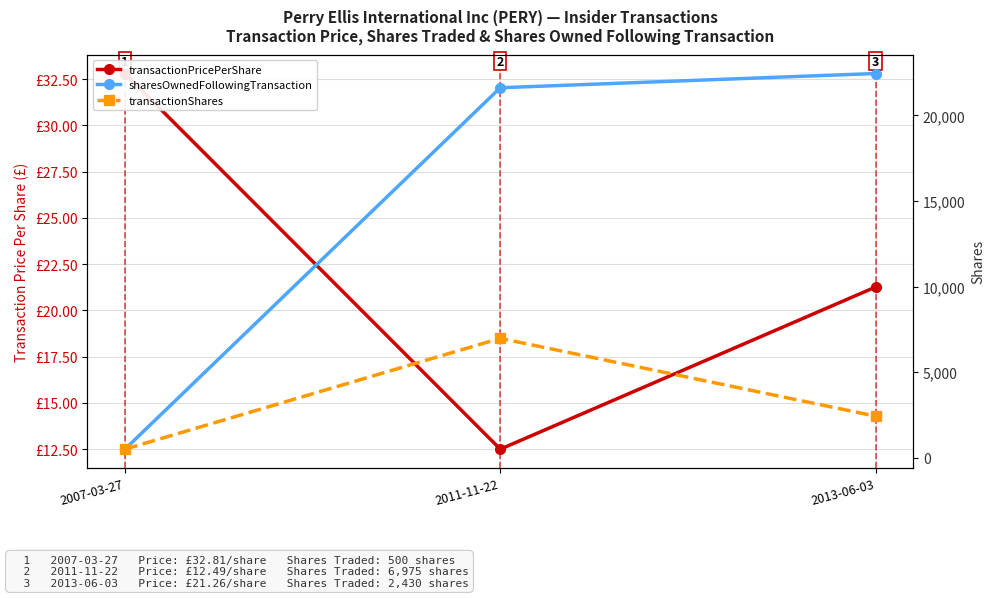

Which series changed the most between 2011-11-22 and 2013-06-03?

transactionShares